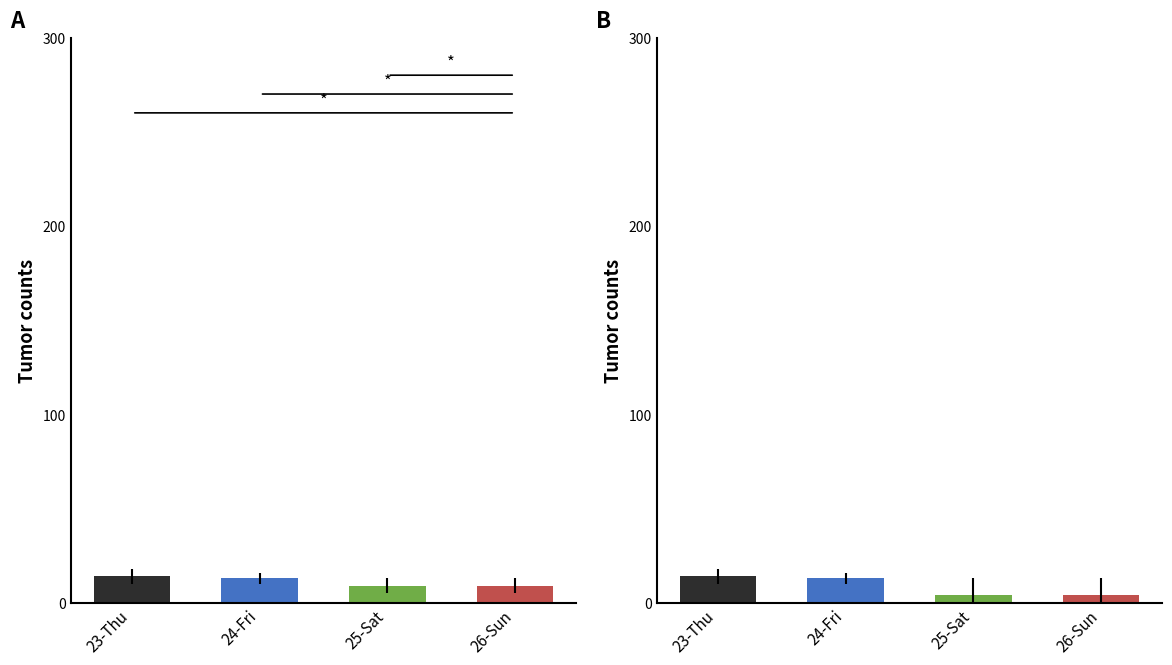

What is the change in value from 23-Thu to 24-Fri?

-1.0